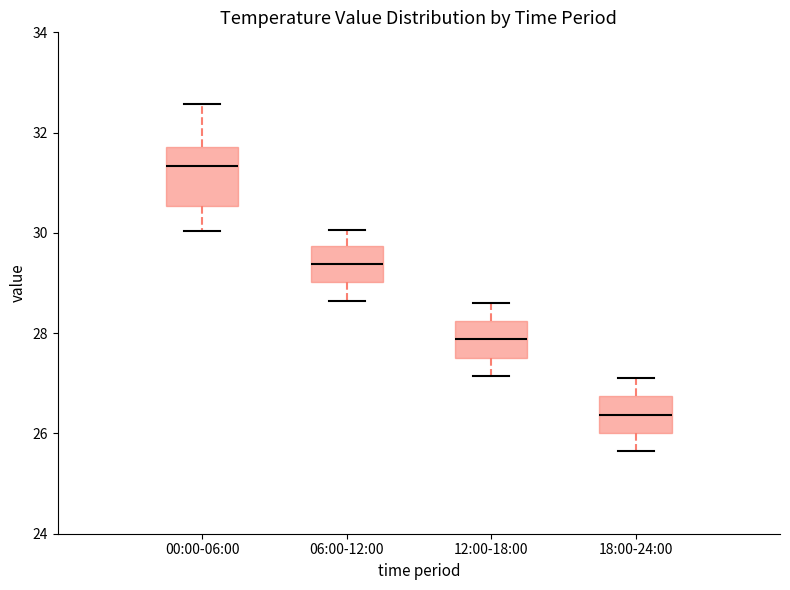

Reading left to right, read every box against the y-axis: the position of its median line, the range the box covers, and the ends of its whiskers. The values are not printed on the chart, so give them approximately, as read against the axis.

00:00-06:00: median 31.4, box 30.6 to 31.8, whiskers 30.0 to 32.6
06:00-12:00: median 29.4, box 29.0 to 29.8, whiskers 28.6 to 30.0
12:00-18:00: median 27.8, box 27.6 to 28.2, whiskers 27.2 to 28.6
18:00-24:00: median 26.4, box 26.0 to 26.8, whiskers 25.6 to 27.2